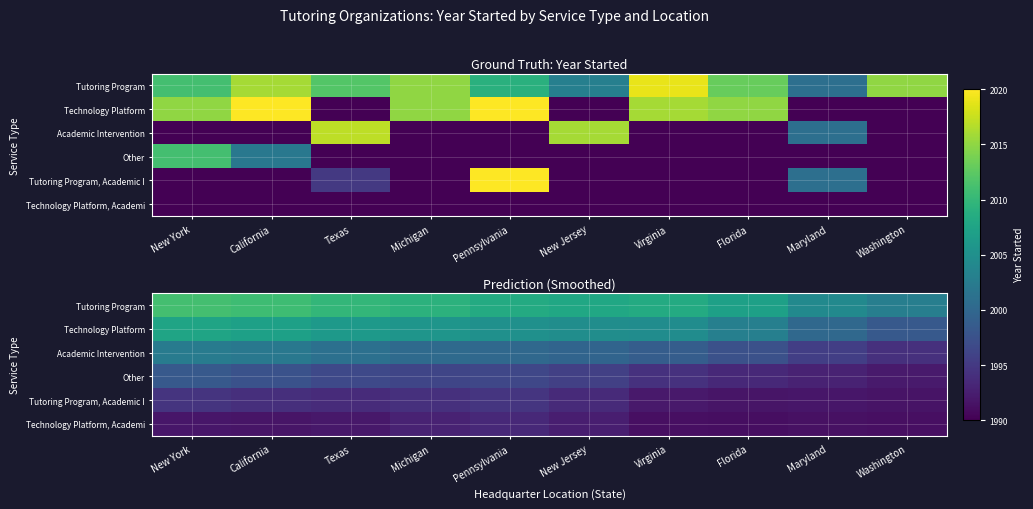

The value of Technology Platform at Pennsylvania is 849.3. True or false?

False